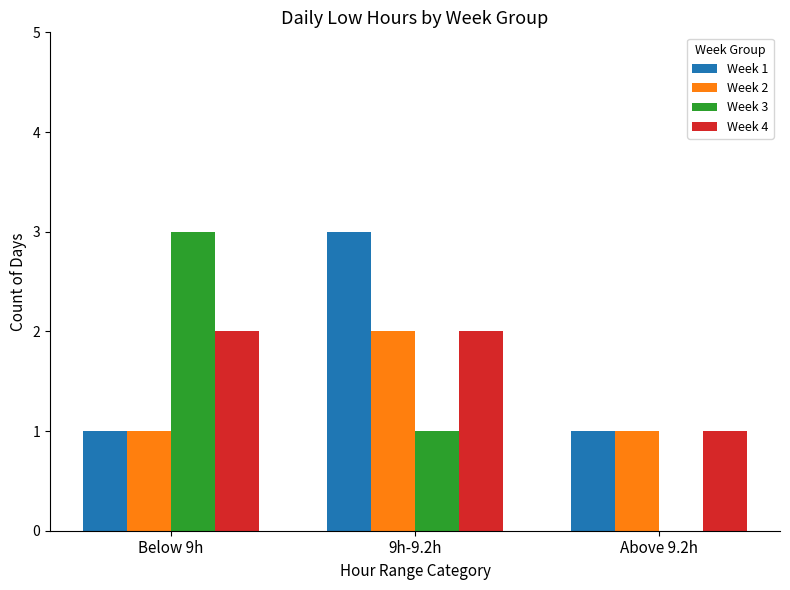

Are the bars grouped side by side (vs. stacked)?

Yes